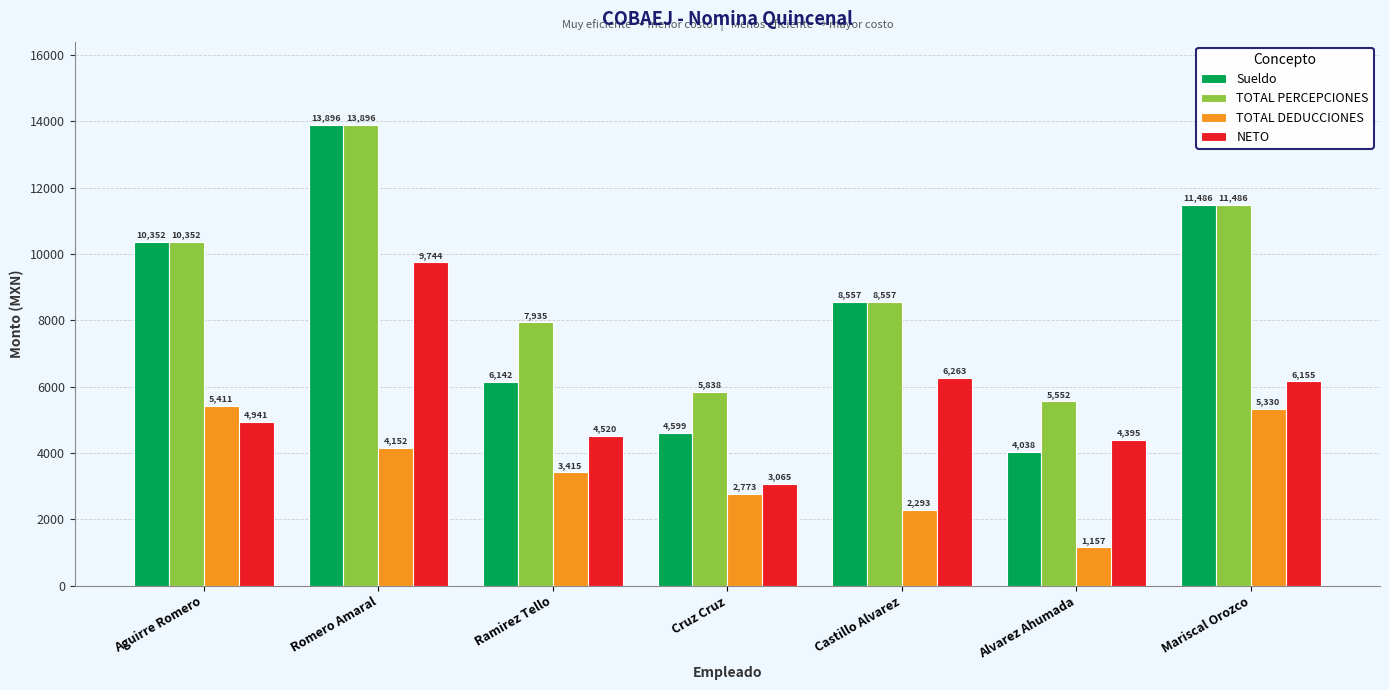

Is it true that TOTAL PERCEPCIONES equals 13896.8 at Romero Amaral?

True